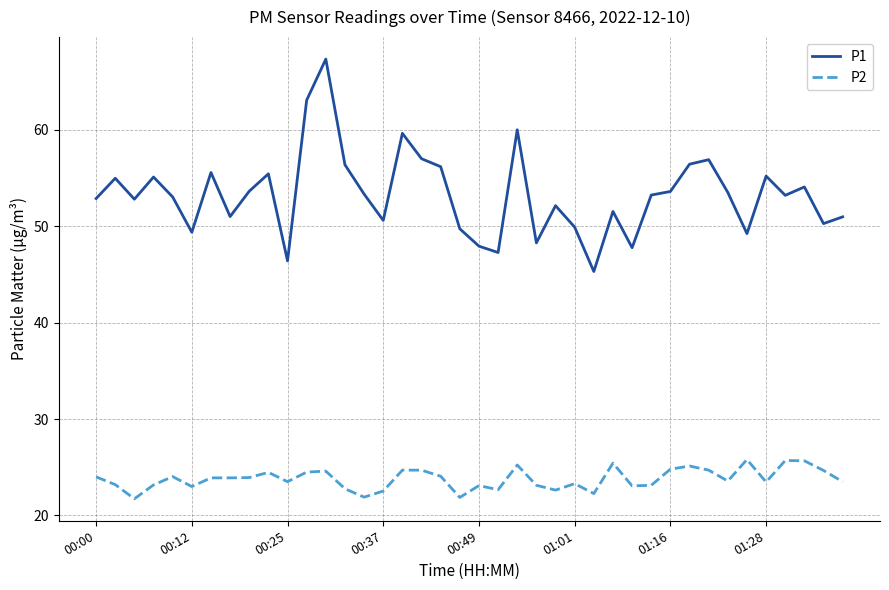

Which series has the largest total across all categories?

P1